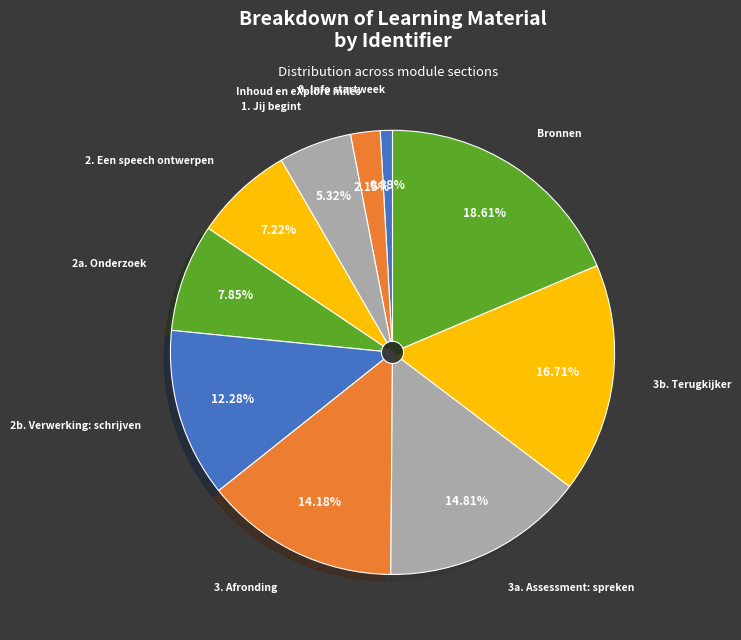

Count the number of slices in the pie.

10